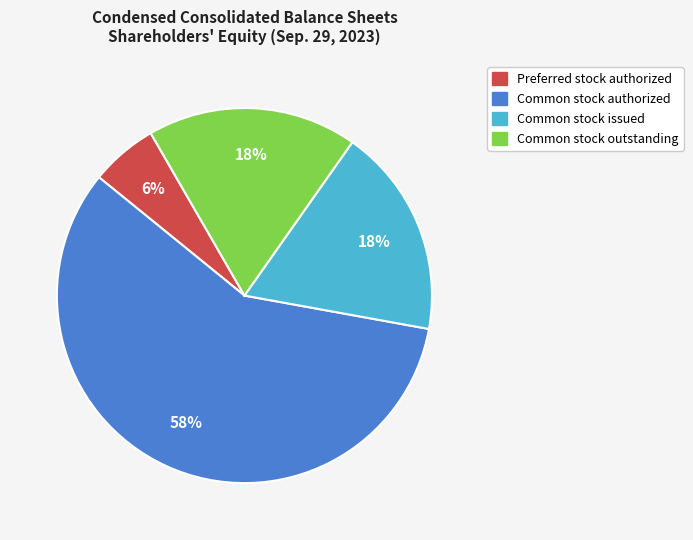

Is there a majority slice in this chart?

Yes